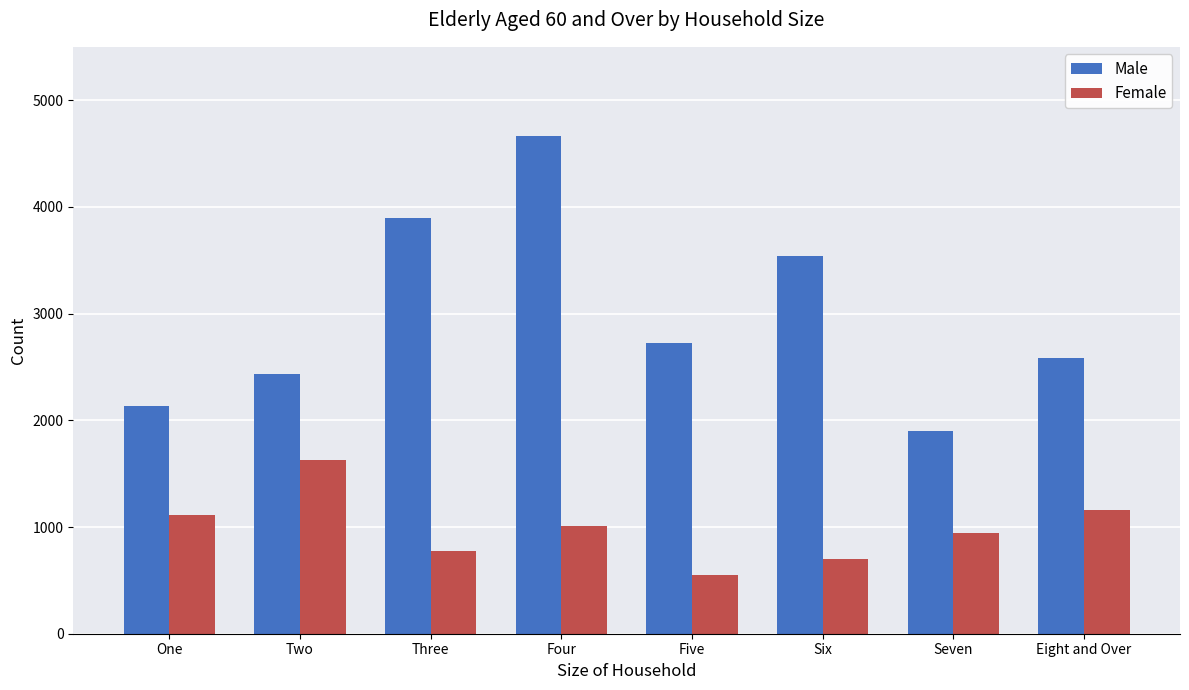

The value of Male at One is 2134. True or false?

True